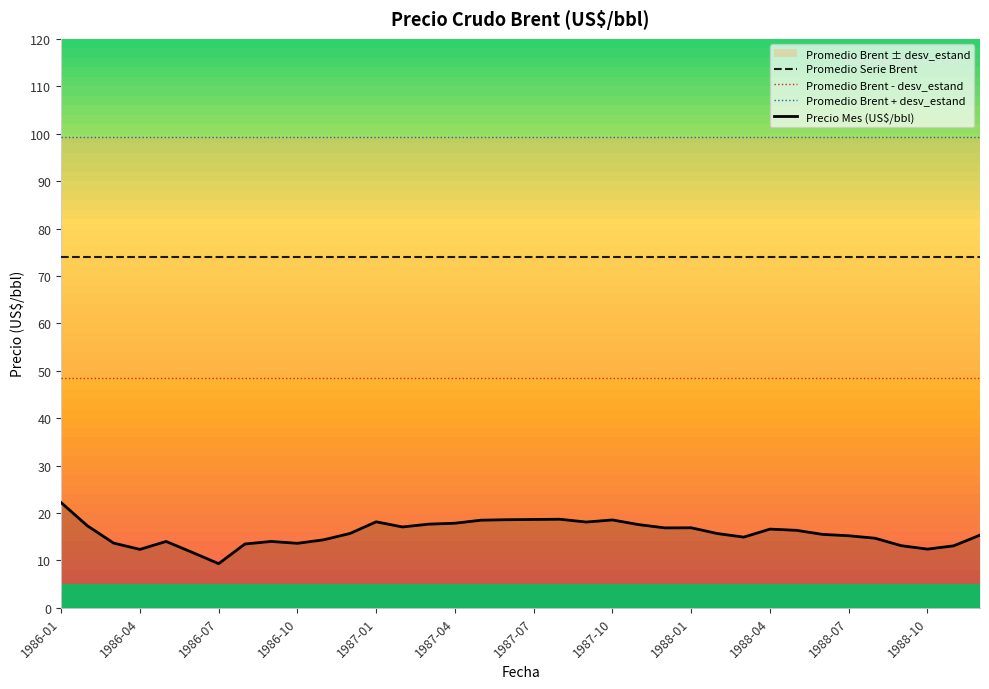

The Precio Mes (US$/bbl) series shows 5.5 at 1986-10. True or false?

False